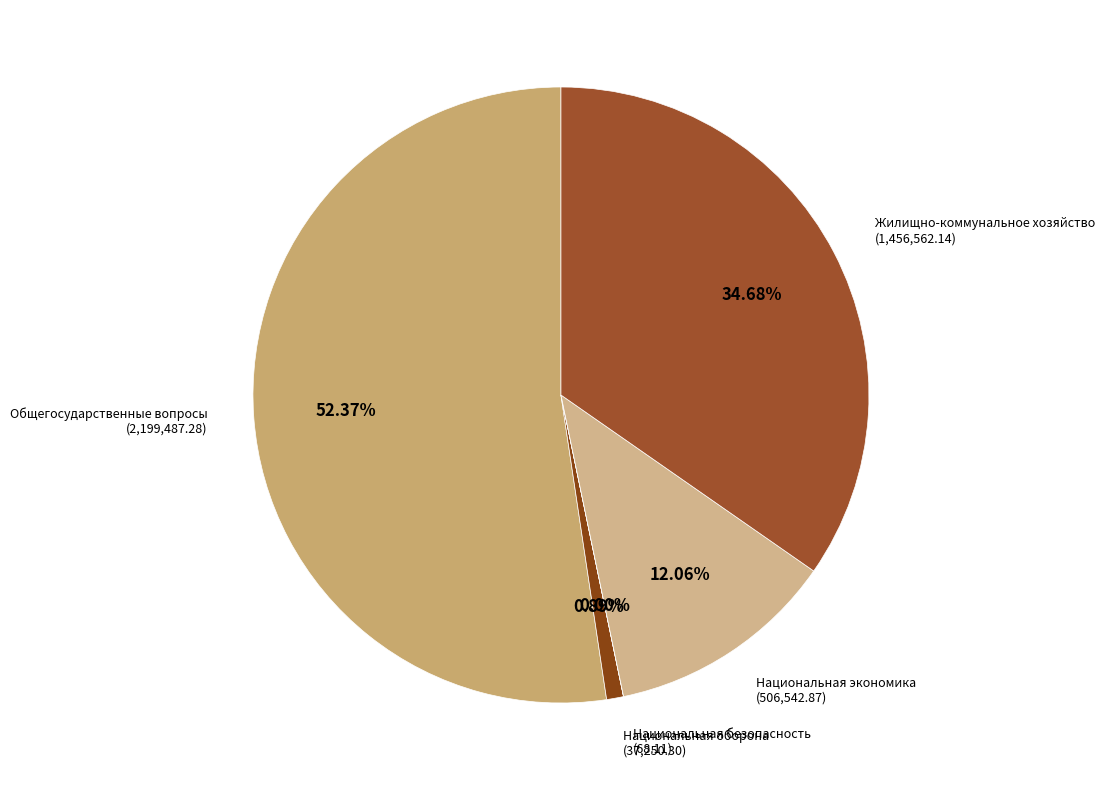

Is there any slice that represents more than half of the pie?

Yes